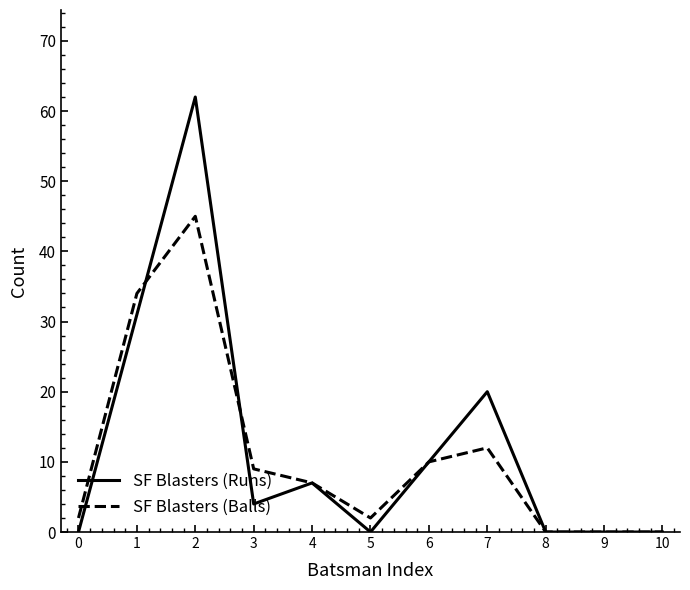

What is the difference between the maximum and second lowest values in the SF Blasters (Runs) series?

62